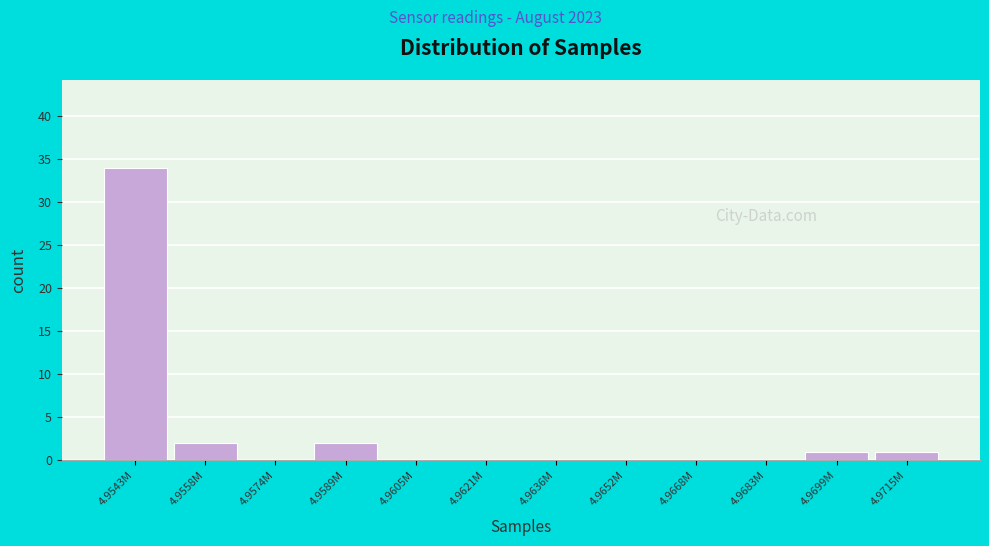

Reading left to right, list all the values displayed in this chart.

4.9543M=34	4.9558M=2	4.9574M=0	4.9589M=2	4.9605M=0	4.9621M=0	4.9636M=0	4.9652M=0	4.9668M=0	4.9683M=0	4.9699M=1	4.9715M=1